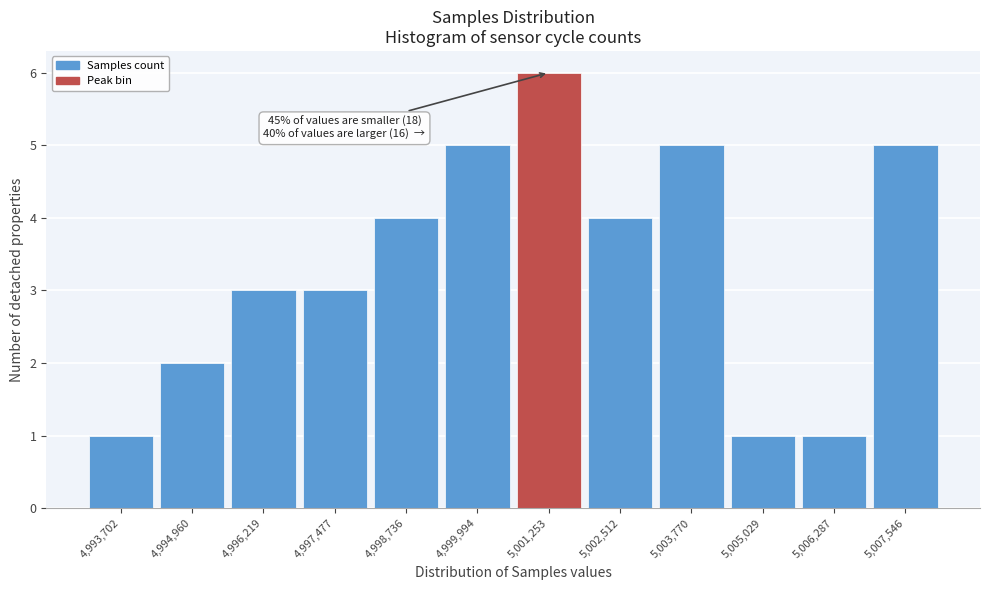

Reading right to left, what are all the values shown in this chart?

5	1	1	5	4	6	5	4	3	3	2	1